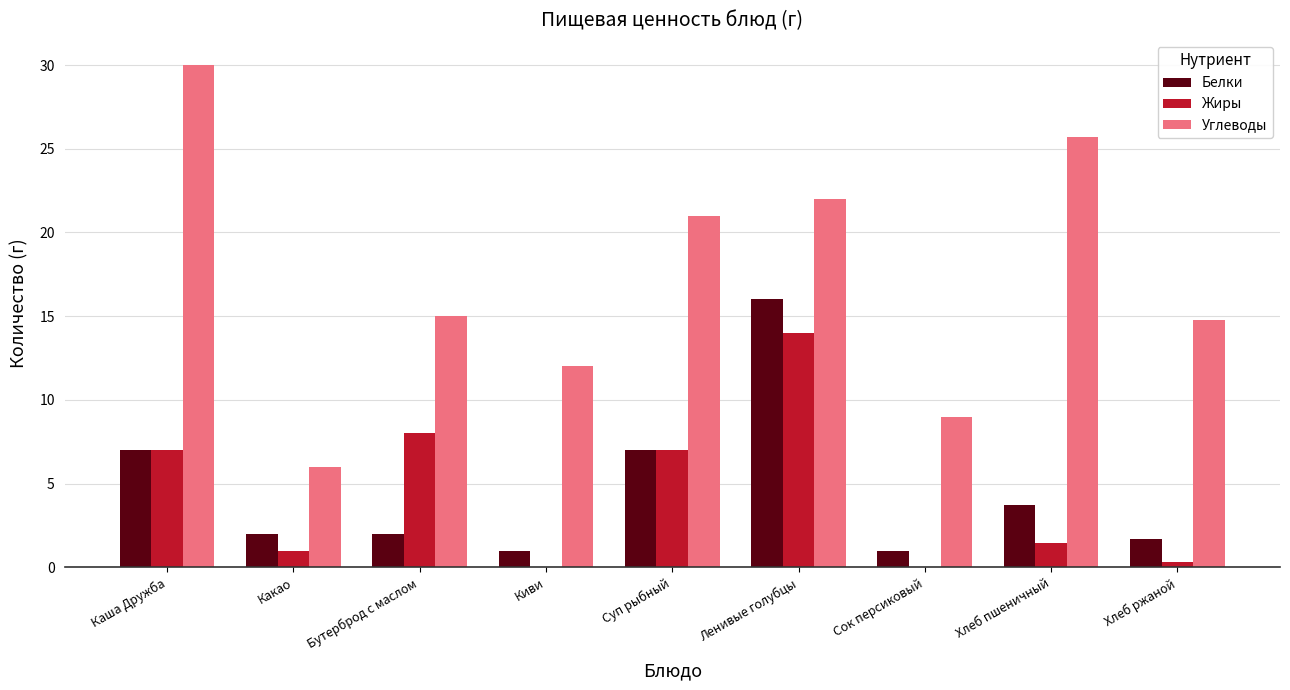

At which label does Белки first exceed 2?

Каша Дружба